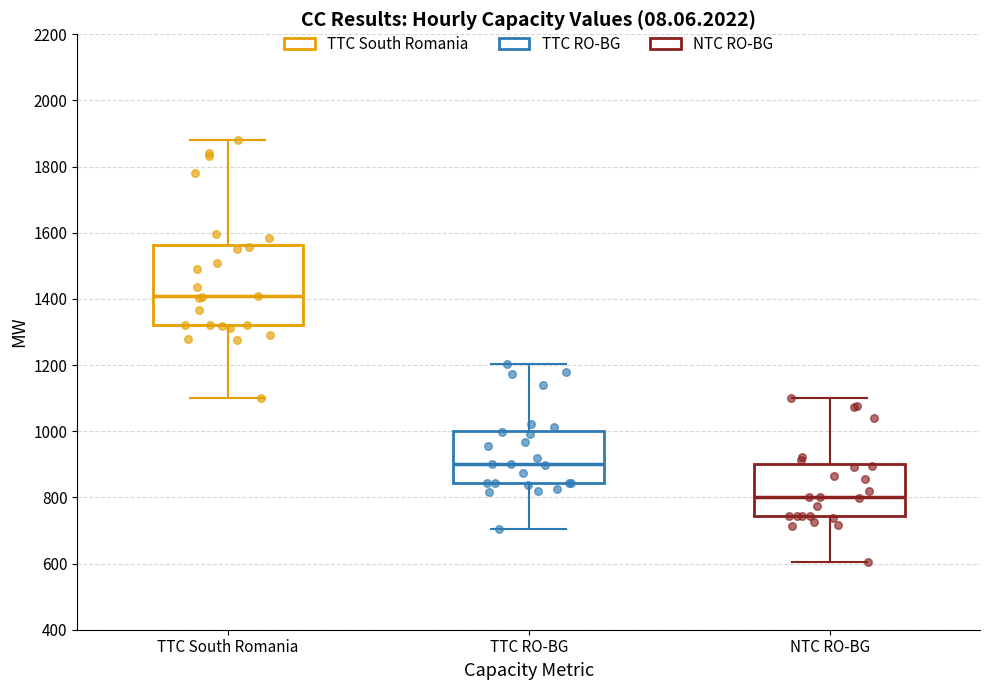

Where does the lower whisker of the box for TTC South Romania end on the y-axis? The values are not printed on the chart, so give them approximately, as read against the axis.

1100